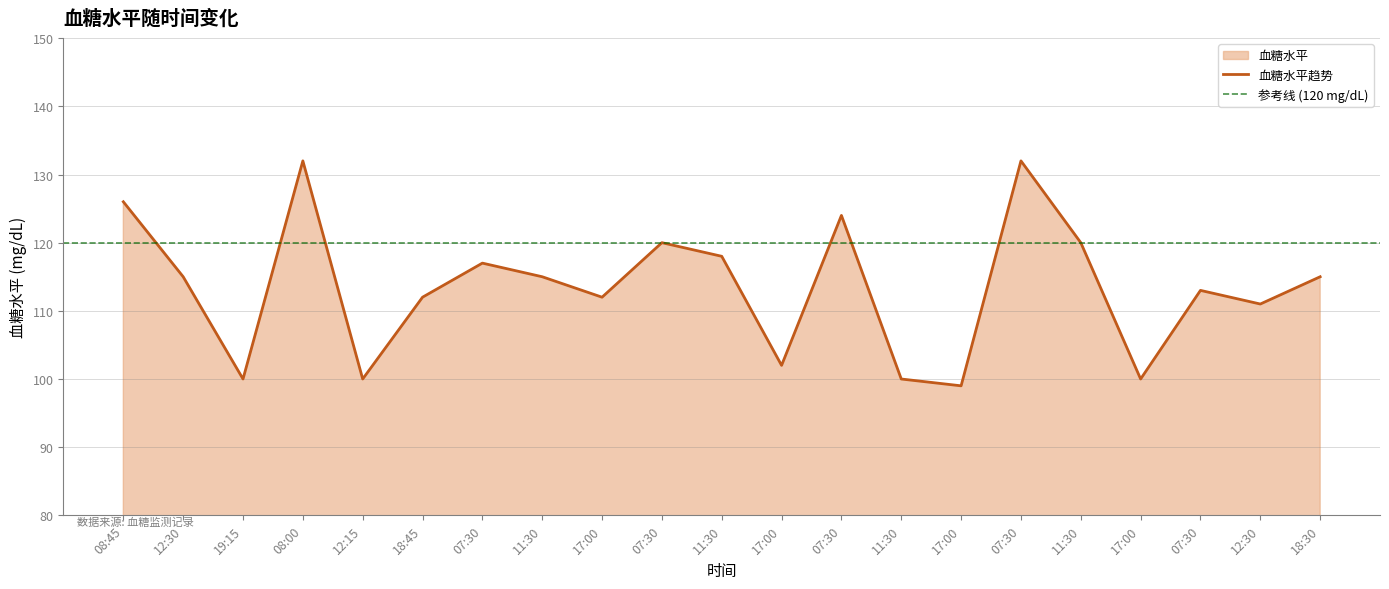

At which category does the data reach its first local peak?

08:00